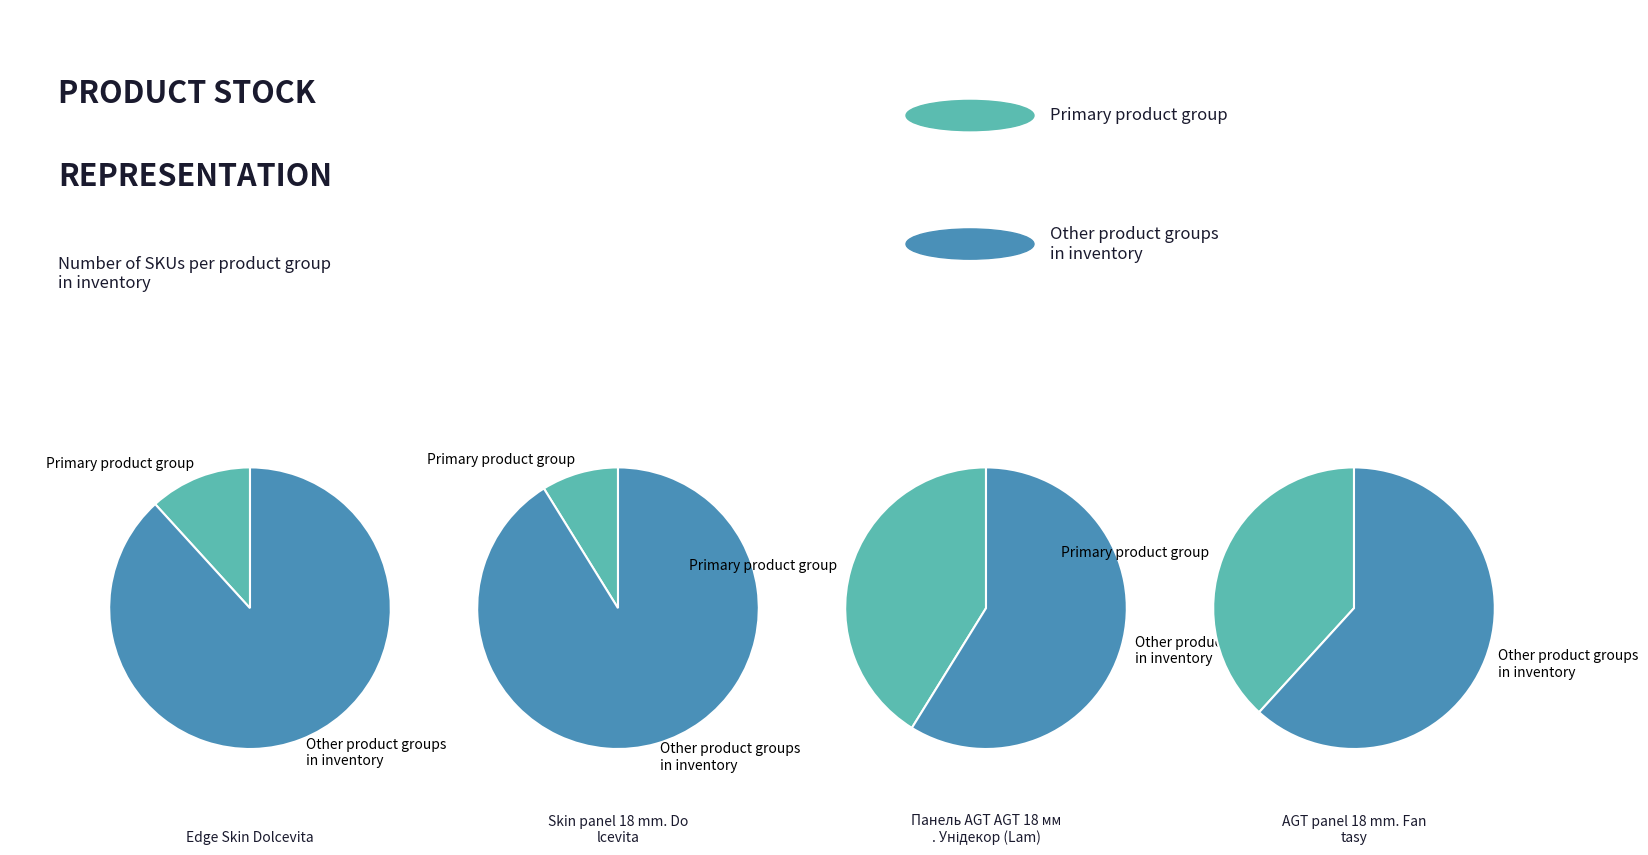

Rank the categories by value from highest to lowest.

Панель AGT AGT 18 мм. Унідекор (Lam), AGT panel 18 mm. Fantasy, Edge Skin Dolcevita, Skin panel 18 mm. Dolcevita